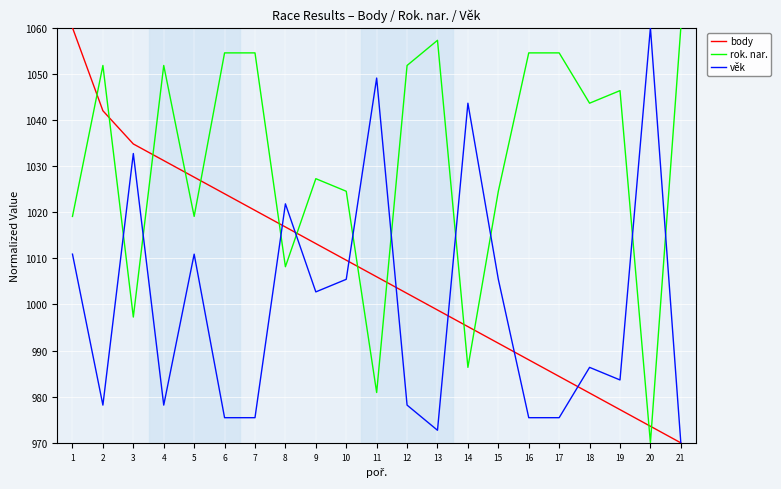

What is the total value across all series at 20?

3003.6